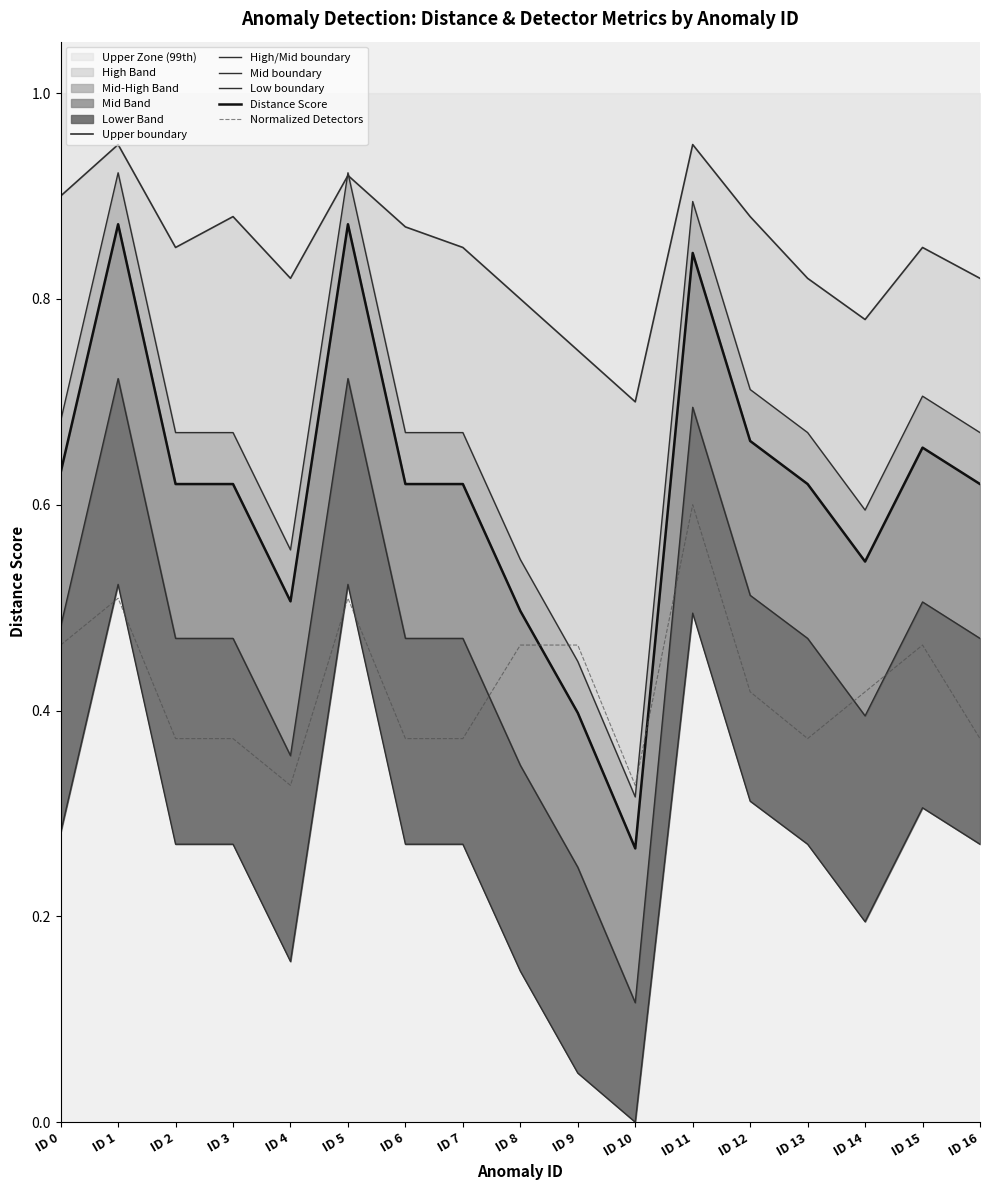

How many lines are shown in the chart?

6